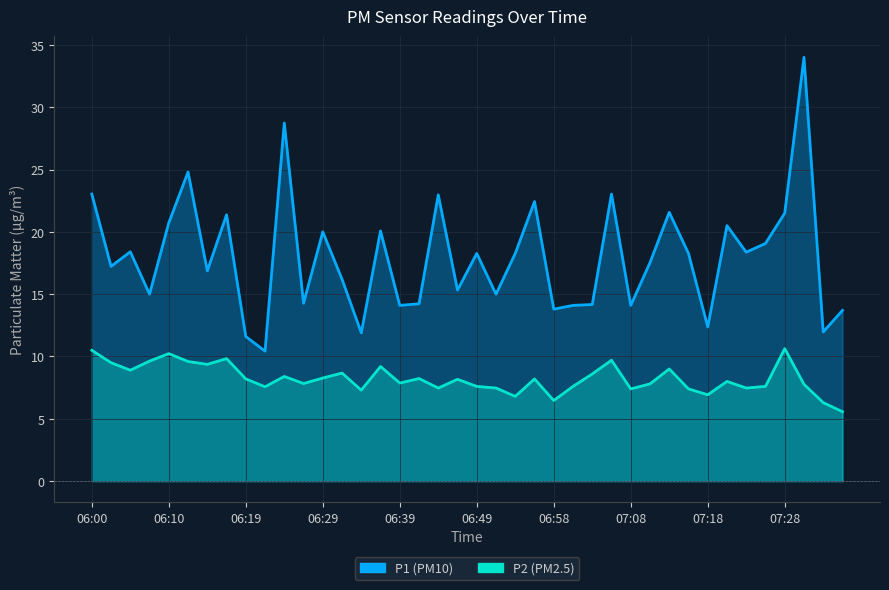

Reading right to left, list all the values displayed in this chart.

P1: 13.7	12.0	34.0	21.5	19.1	18.4	20.5	12.4	18.3	21.6	17.5	14.1	23.0	14.2	14.1	13.8	22.4	18.3	15.0	18.3	15.3	23.0	14.2	14.1	20.1	11.9	16.2	20.0	14.3	28.7	10.4	11.6	21.4	16.9	24.8	20.7	15.0	18.4	17.2	23.0
P2: 5.6	6.3	7.8	10.6	7.6	7.5	8.0	6.9	7.4	9.0	7.8	7.4	9.7	8.6	7.6	6.5	8.2	6.8	7.5	7.6	8.2	7.5	8.2	7.9	9.2	7.3	8.7	8.3	7.8	8.4	7.6	8.2	9.8	9.4	9.6	10.2	9.6	8.9	9.5	10.5